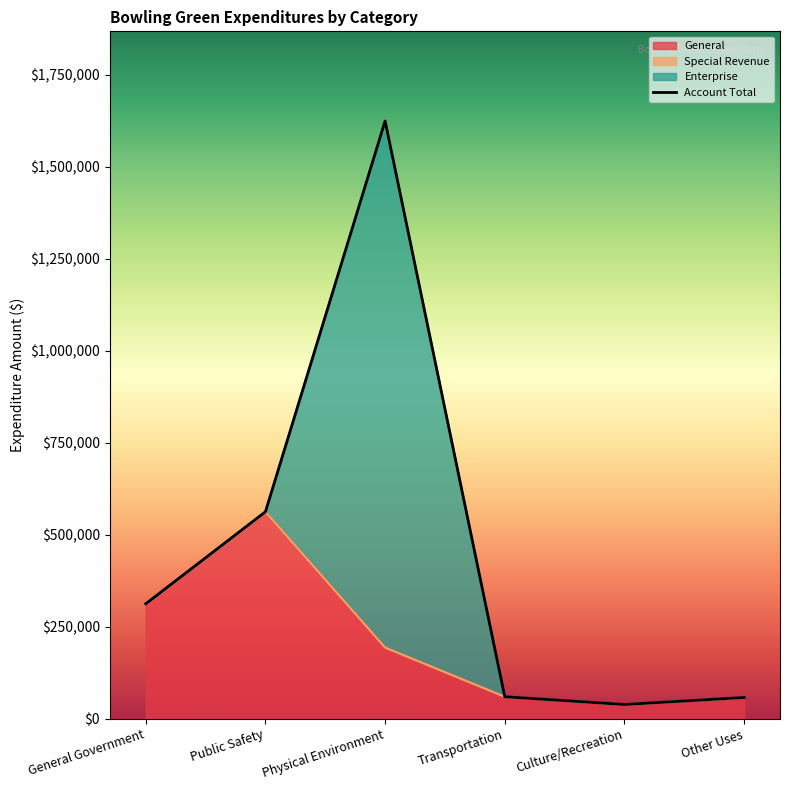

Does the chart have visible grid lines?

No